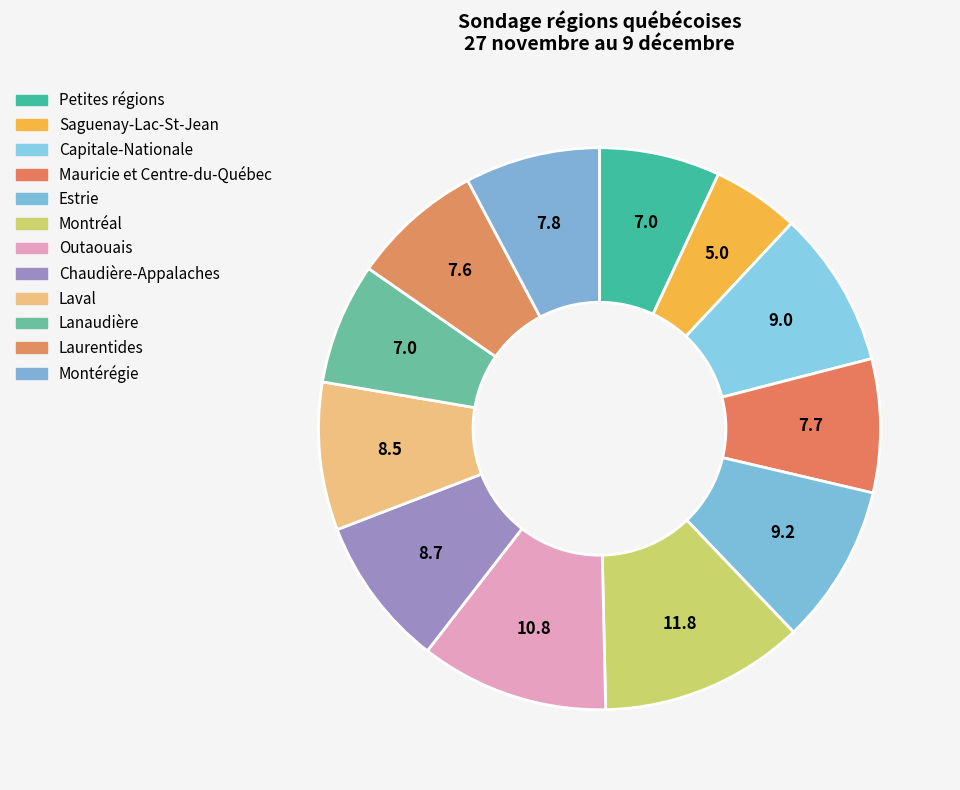

How many segments does this pie chart have?

12